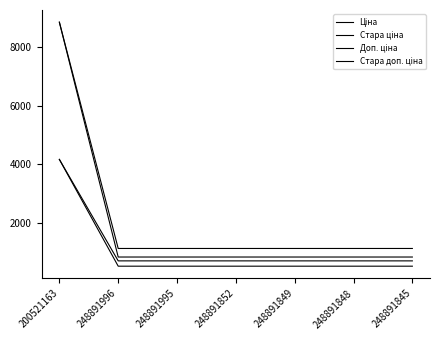

At which category is the sum across all series the highest?

200521163